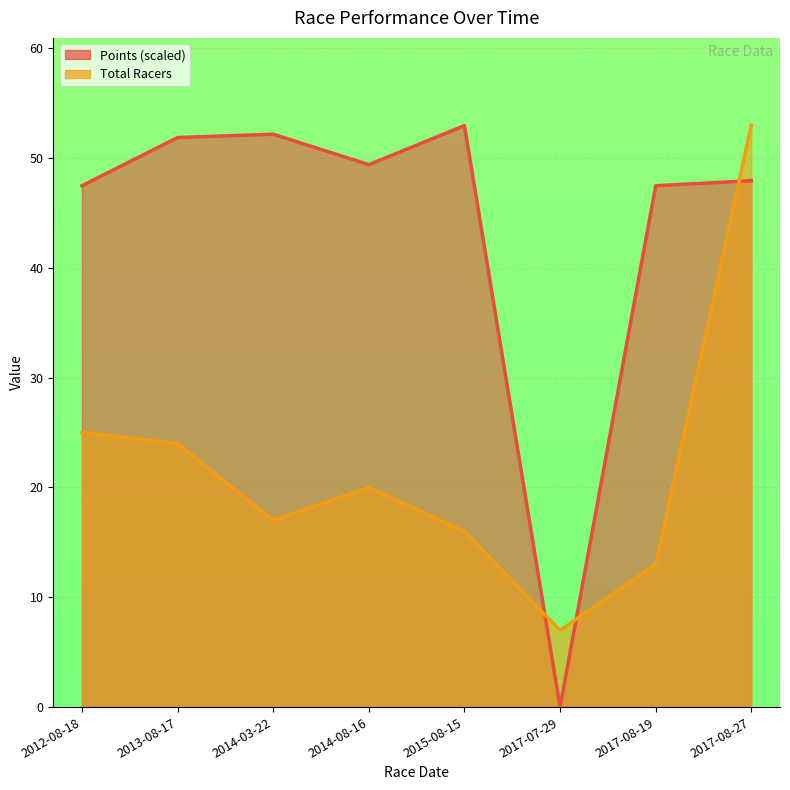

At 2017-08-27, list the series in order from smallest to largest.

Points, Total Racers